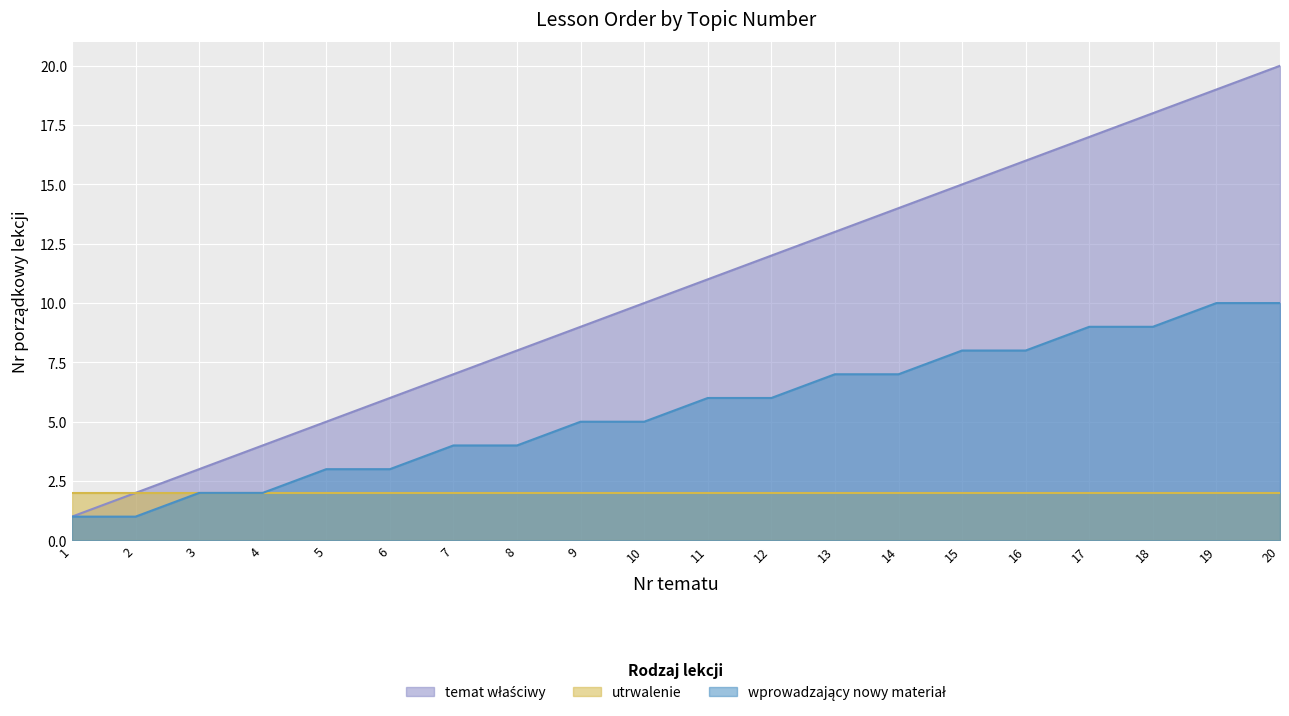

Does the chart display data point markers on the line(s)?

No